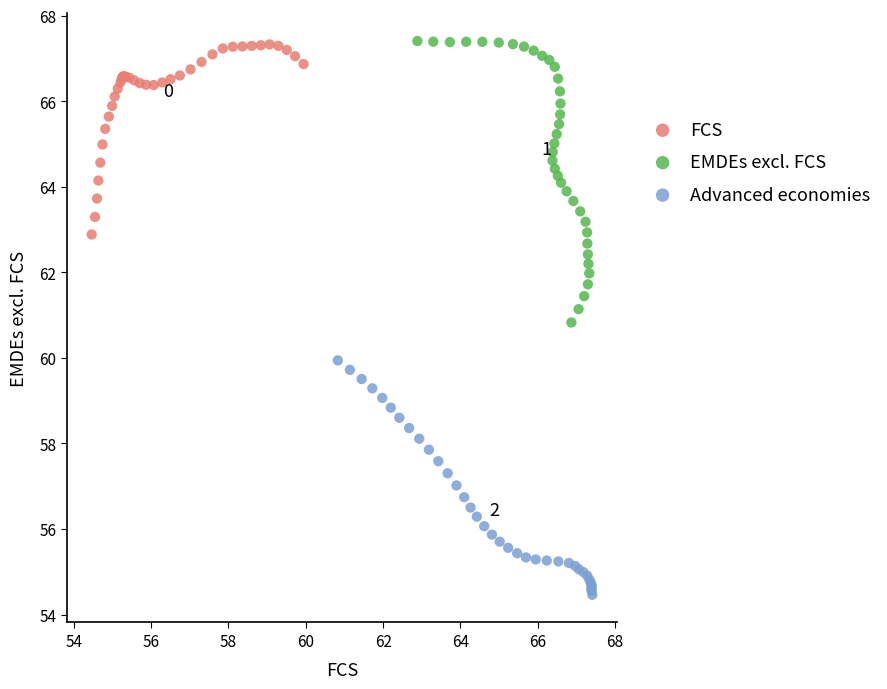

Which series contains the lowest Y value?

Advanced economies